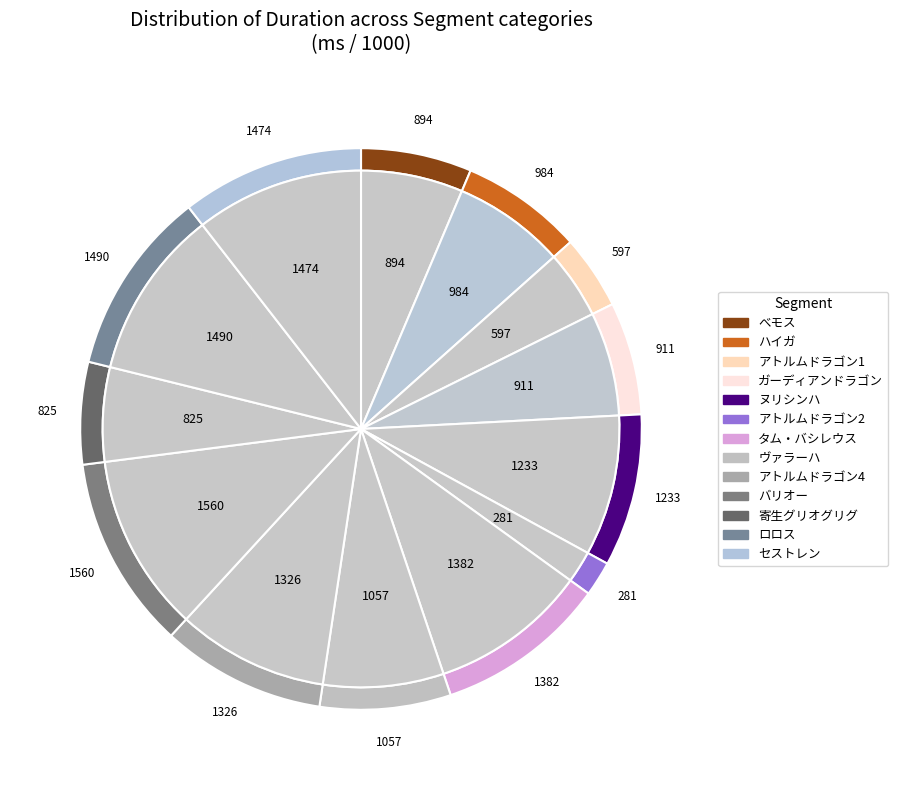

True or false: アトルムドラゴン2 accounts for 7% of the total.

False